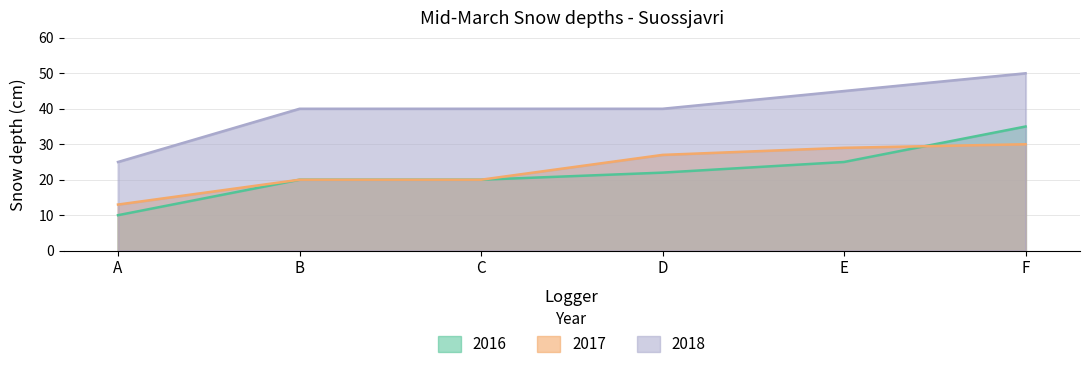

True or false: 2017 and 2018 cross at least once.

False